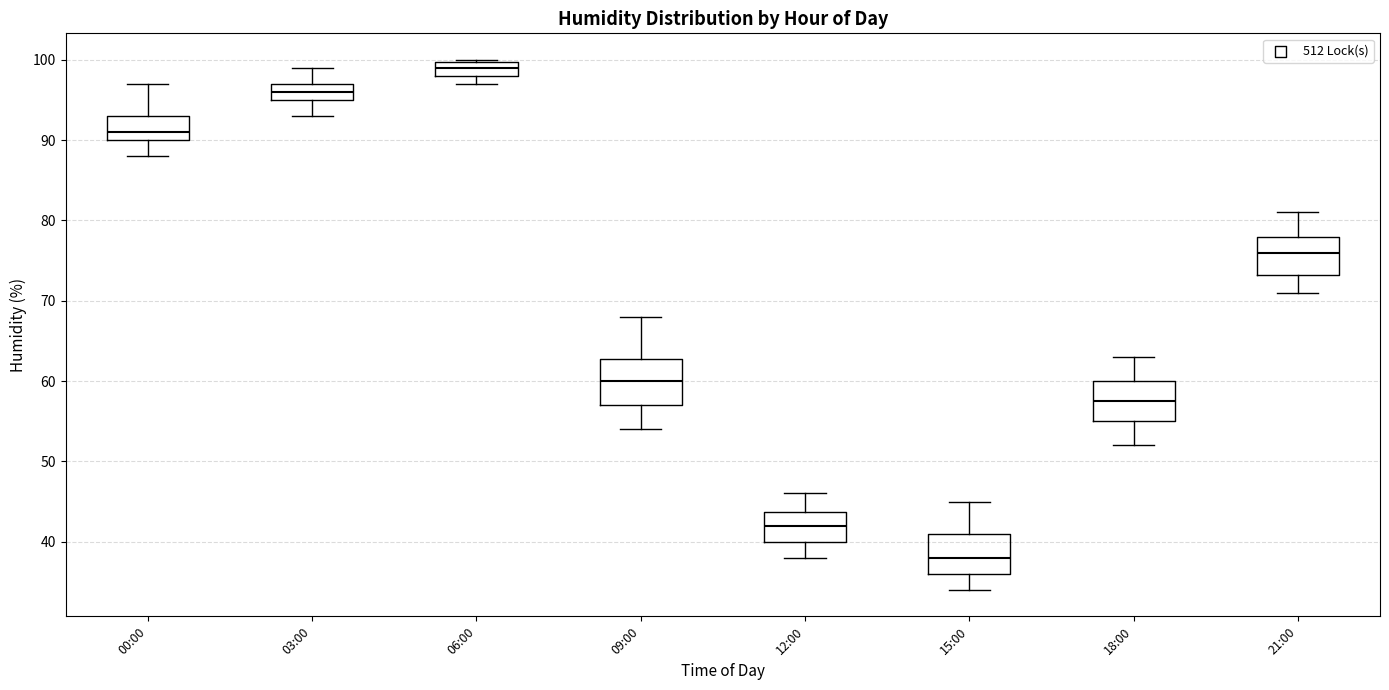

Reading left to right, transcribe this box plot: for each box, give where its median line is, the range the box spans, and where its two whiskers end, as read against the y-axis. The values are not printed on the chart, so give them approximately, as read against the axis.

00:00: median 91, box 90 to 93, whiskers 88 to 97
03:00: median 96, box 95 to 97, whiskers 93 to 99
06:00: median 99, box 98 to 100, whiskers 97 to 100
09:00: median 60, box 57 to 63, whiskers 54 to 68
12:00: median 42, box 40 to 44, whiskers 38 to 46
15:00: median 38, box 36 to 41, whiskers 34 to 45
18:00: median 58, box 55 to 60, whiskers 52 to 63
21:00: median 76, box 73 to 78, whiskers 71 to 81